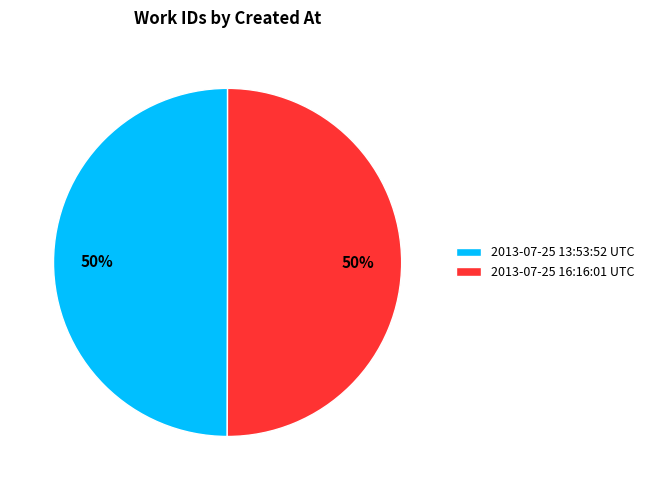

Count the number of slices in the pie.

2